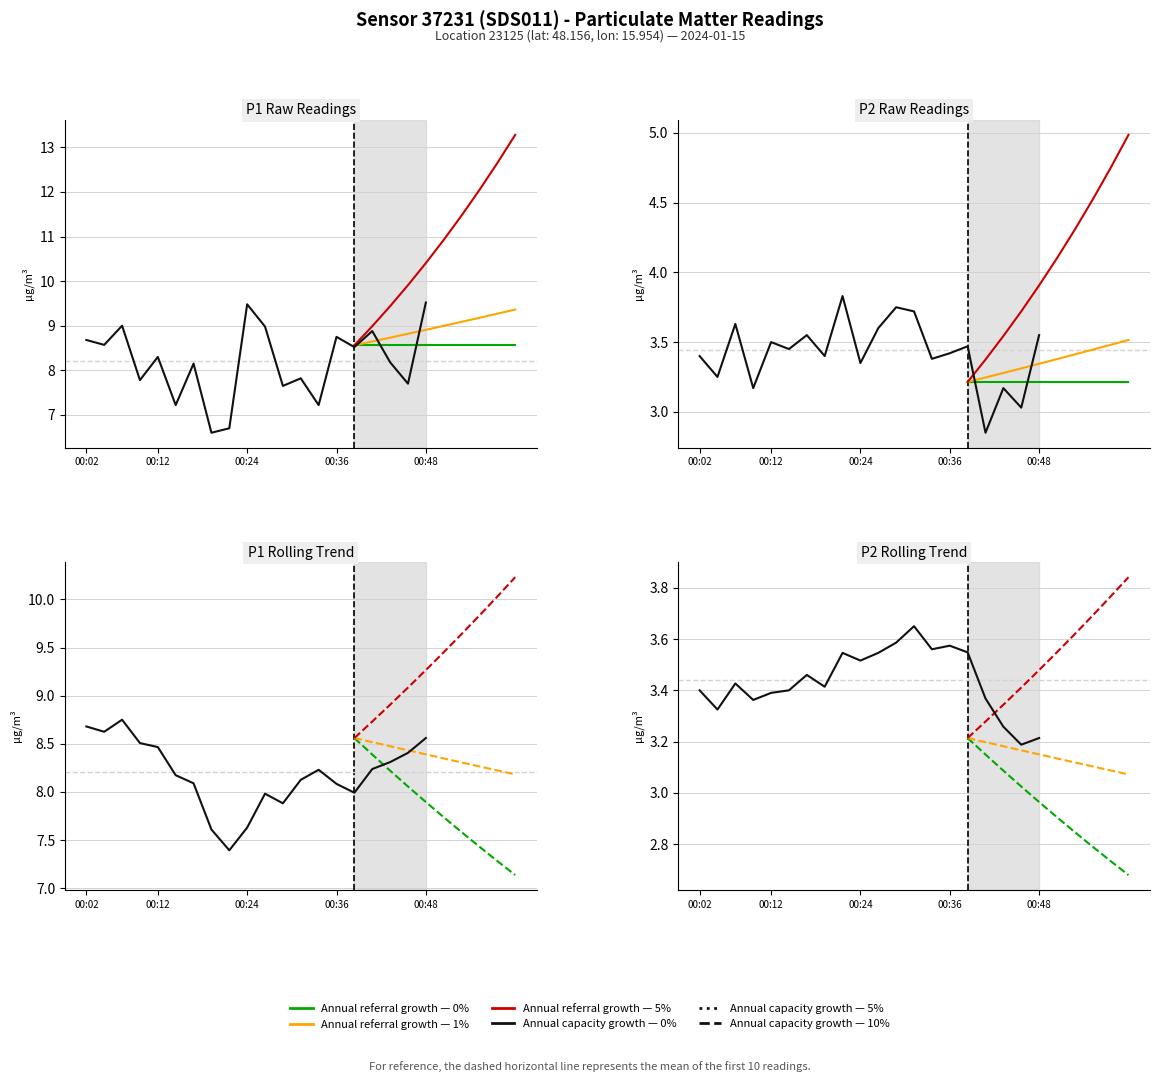

Reading left to right, extract all data points from this chart.

P1 (PM10): 8.7	8.6	9.0	7.8	8.3	7.2	8.2	6.6	6.7	9.5	9.0	7.7	7.8	7.2	8.8	8.5	8.9	8.2	7.7	9.5
P2 (PM2.5): 3.4	3.2	3.6	3.2	3.5	3.5	3.5	3.4	3.8	3.4	3.6	3.8	3.7	3.4	3.4	3.5	2.9	3.2	3.0	3.5